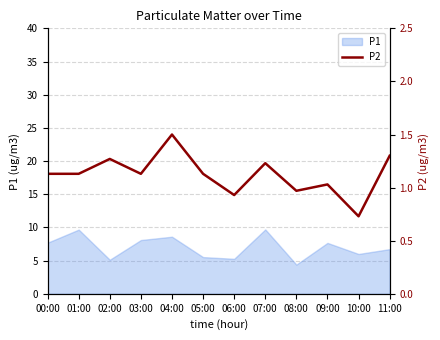

True or false: P1 has a value of 5.1 at 02:00.

True